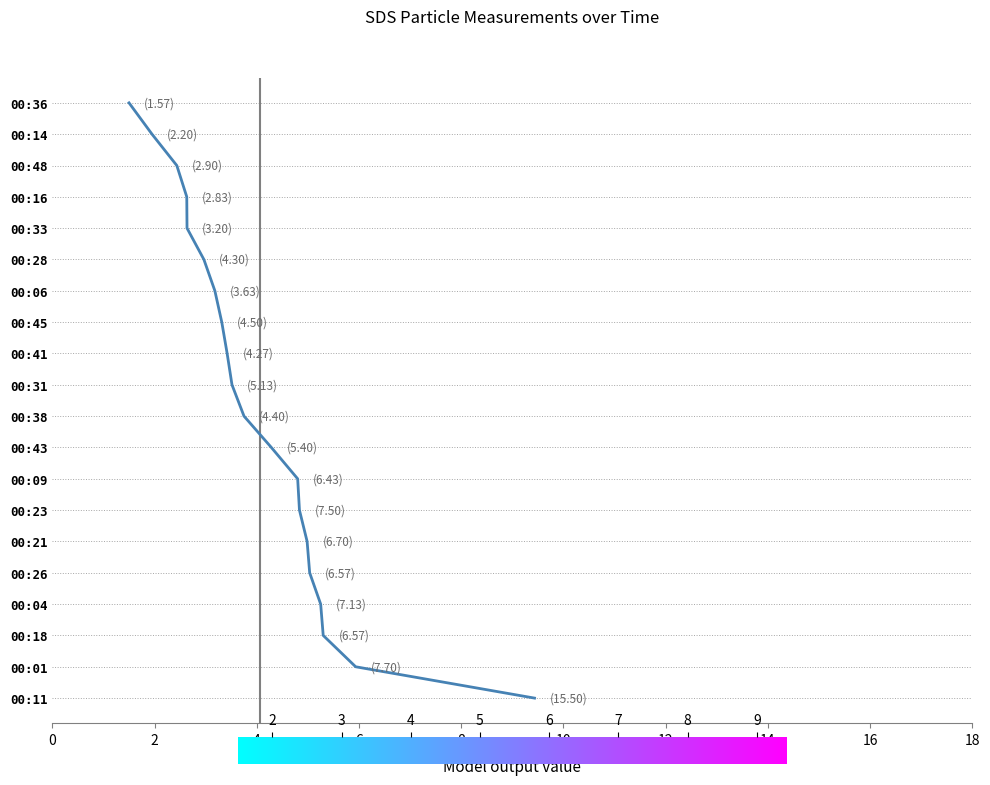

Is this an area chart (filled region under the line)?

No